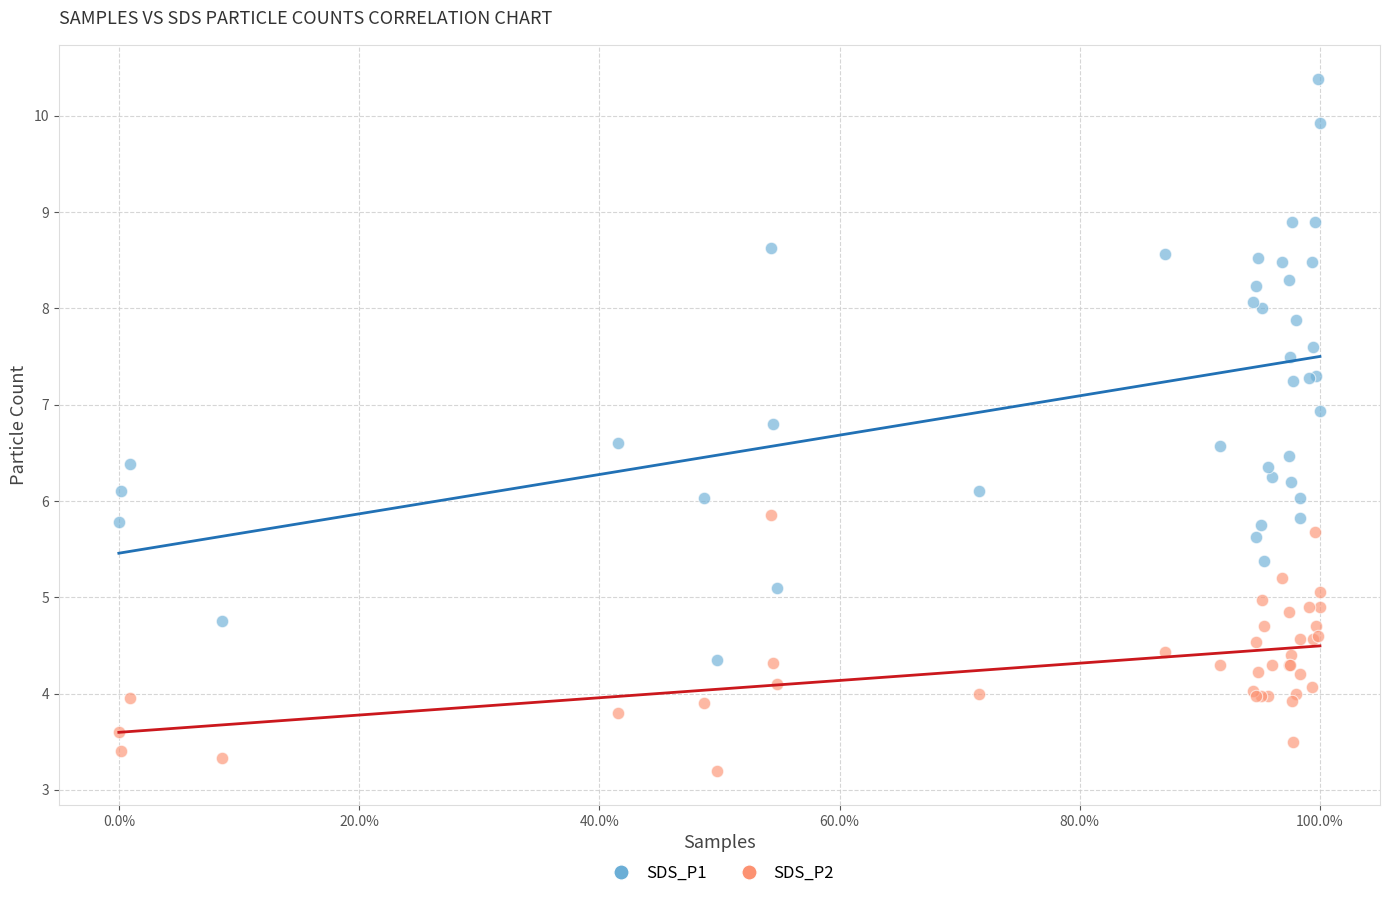

Which series has the widest spread of Y values?

SDS_P1